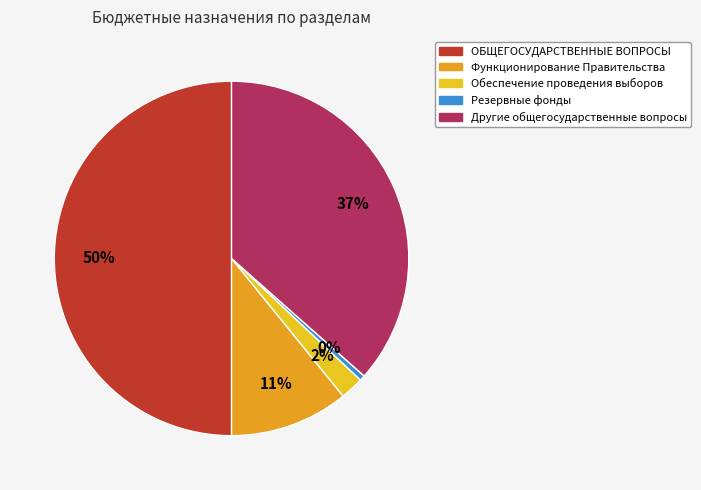

Does Обеспечение проведения выборов represent more than half of the total?

No